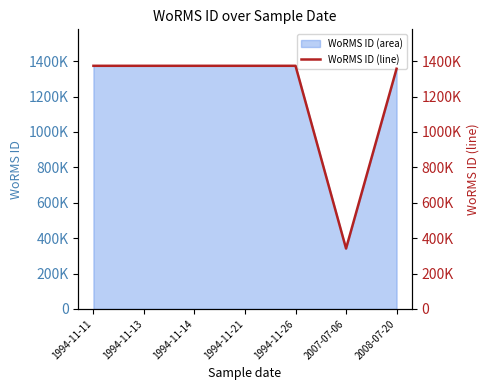

Where is the data nearest to the value 857453?

2008-07-20